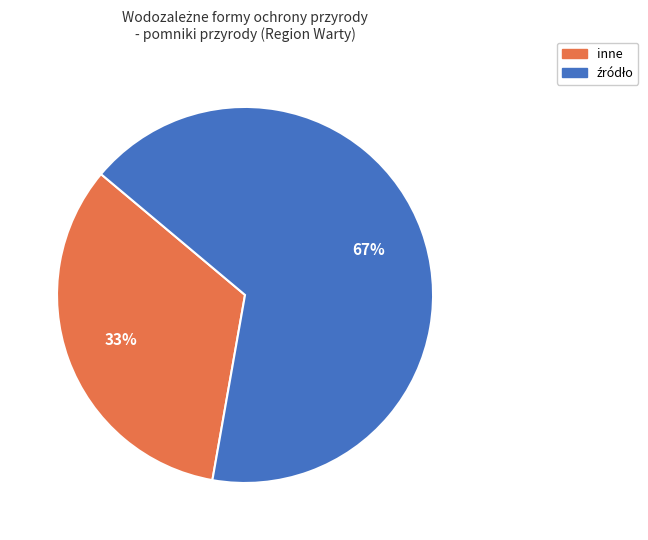

Does inne account for over 50% of the chart?

No